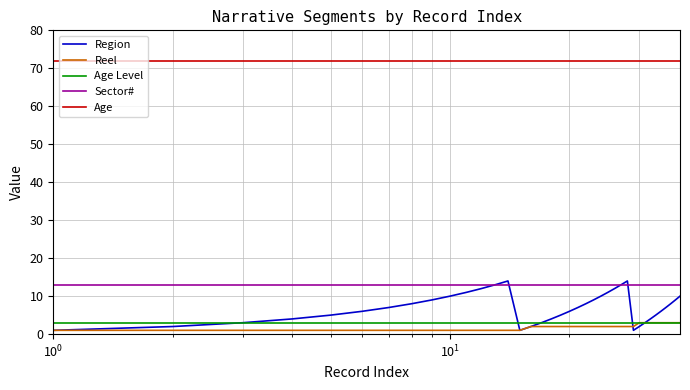

At how many categories does at least one series exceed 46?

38